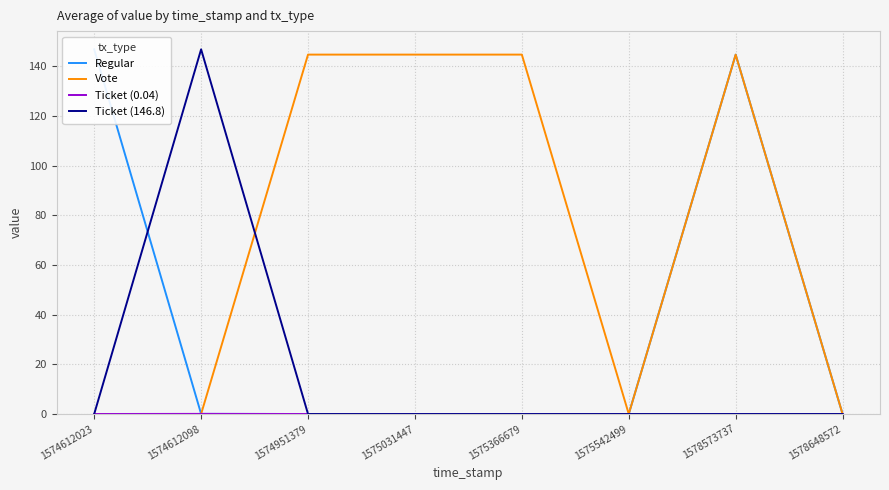

Reading left to right, transcribe all the data shown in this chart.

Regular: 146.8	0.0	0.0	0.0	0.0	0.0	144.7	0.0
Vote: 0.0	0.0	144.7	144.7	144.7	0.0	144.7	0.0
Ticket (0.04): 0.0	0.0	0.0	0.0	0.0	0.0	0.0	0.0
Ticket (146.8): 0.0	146.8	0.0	0.0	0.0	0.0	0.0	0.0